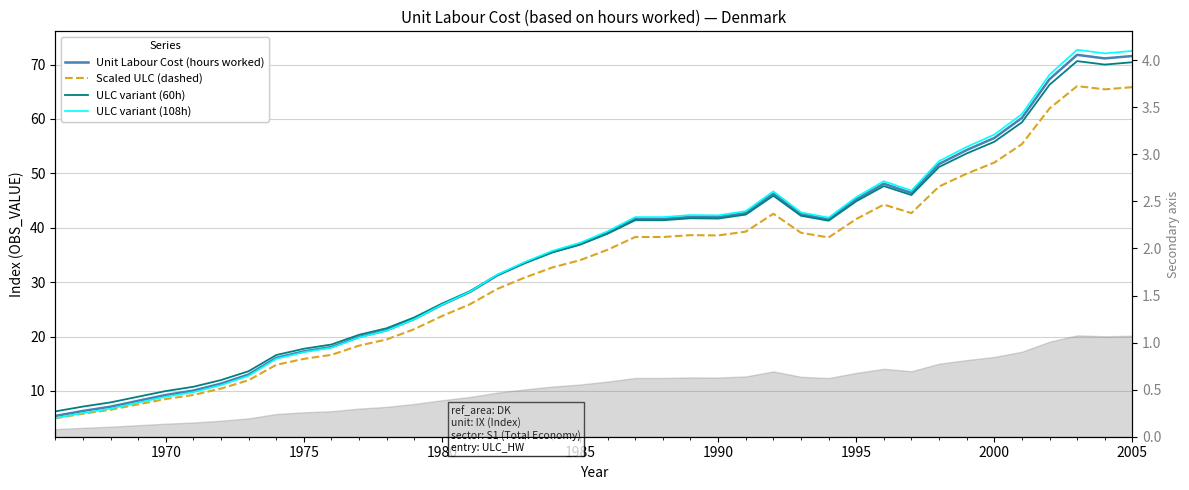

In ULC variant (108h), how many points are higher than both neighbors (excluding endpoints)?

5